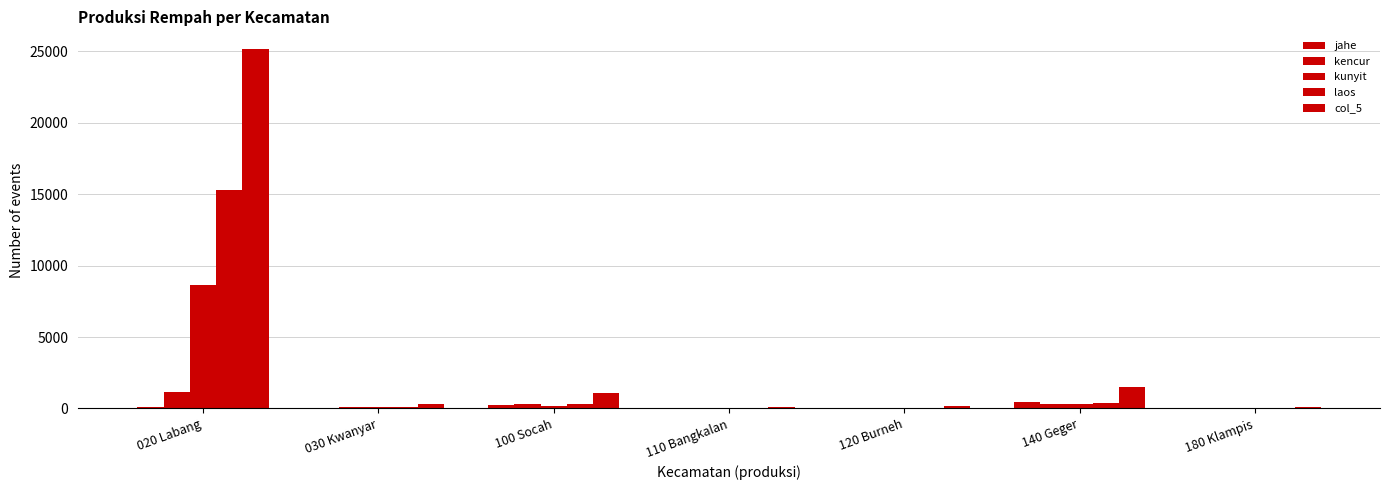

Rank the series by their maximum value, from lowest to highest.

jahe, kencur, kunyit, laos, col_5